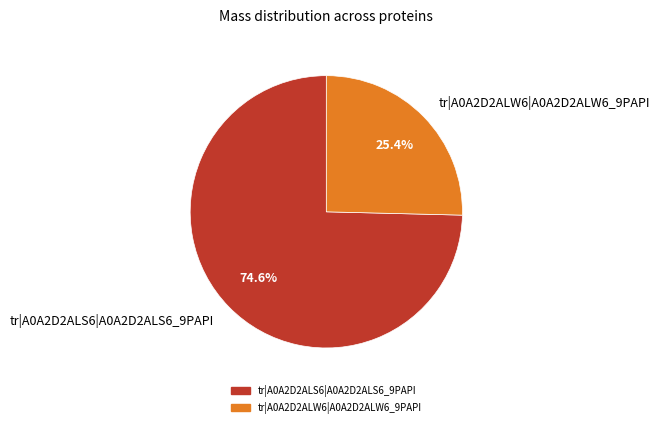

Between tr|A0A2D2ALS6|A0A2D2ALS6_9PAPI and tr|A0A2D2ALW6|A0A2D2ALW6_9PAPI, which is larger?

tr|A0A2D2ALS6|A0A2D2ALS6_9PAPI